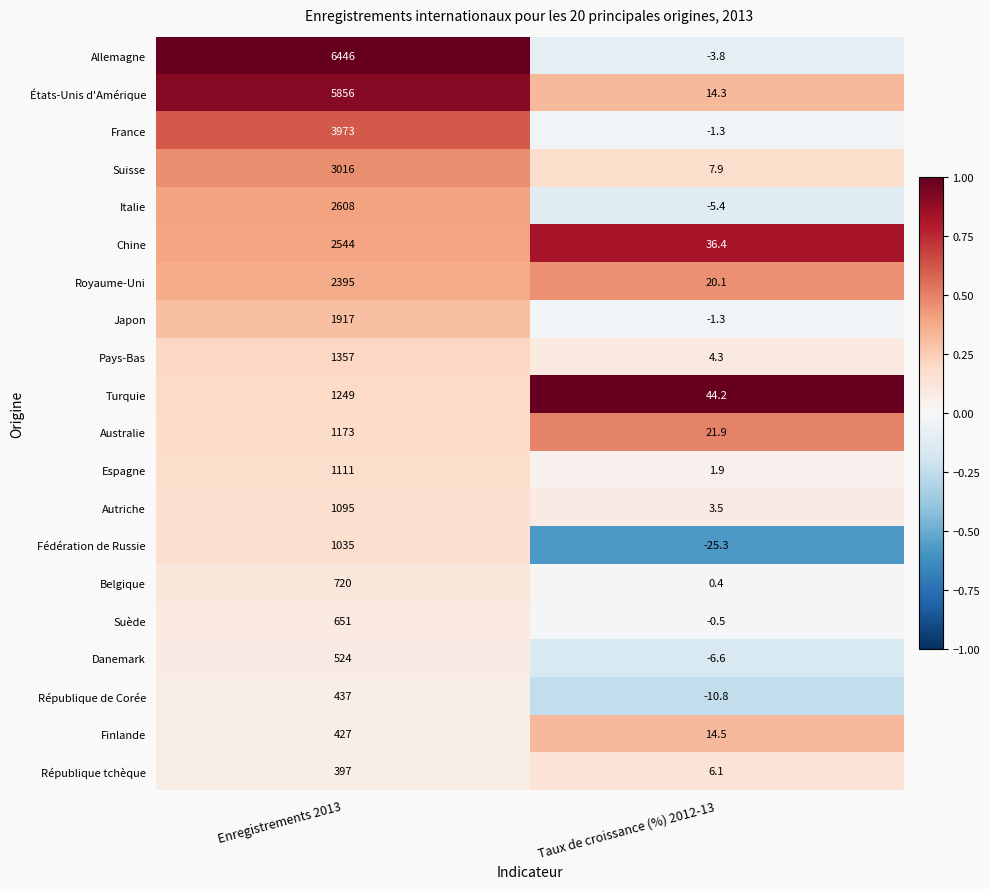

What is the sum of all République de Corée values?

426.2